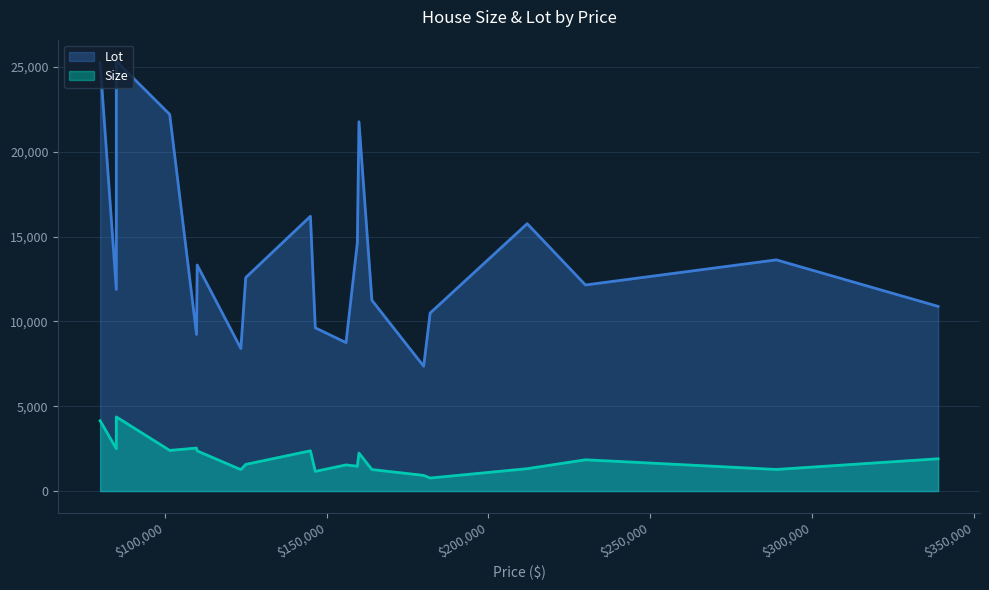

What is the sum of the Size values at 110000 and 289000?

3642